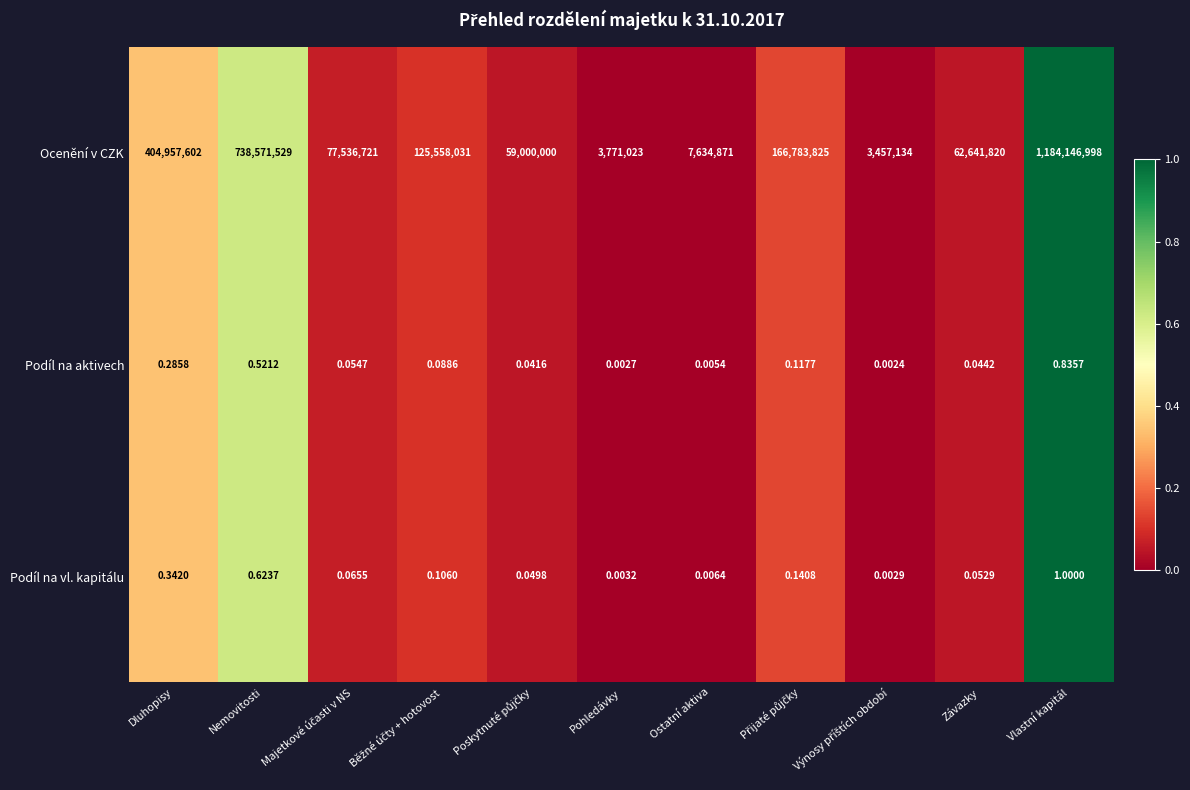

Which series has the largest total across all categories?

Ocenění v CZK